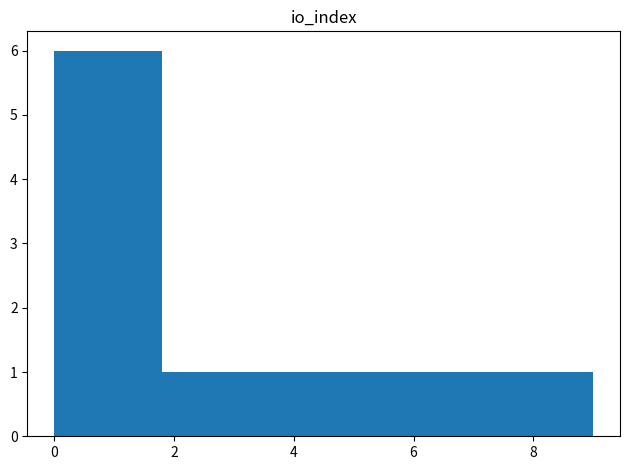

Reading left to right, list every bar in this chart as the range it spans on the x-axis followed by its height. Neither the bar edges nor the heights are printed on the chart, so give them approximately, as read against the axes.

0.0 to 0.9: 6
0.9 to 1.8: 6
1.8 to 2.7: 1
2.7 to 3.6: 1
3.6 to 4.5: 1
4.5 to 5.4: 1
5.4 to 6.3: 1
6.3 to 7.2: 1
7.2 to 8.1: 1
8.1 to 9.0: 1